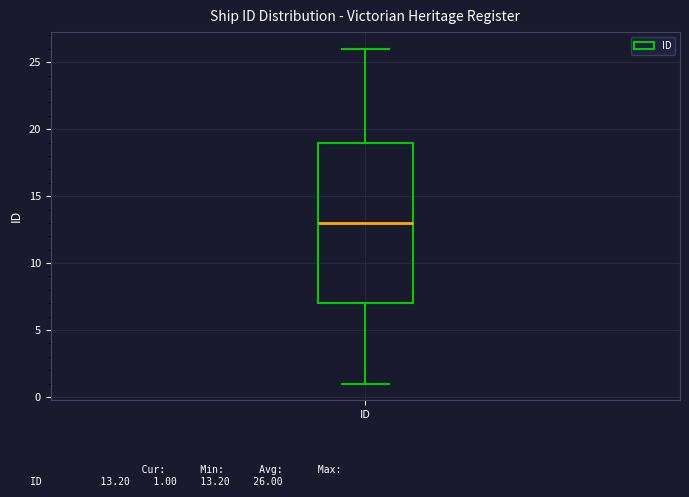

Read this box plot against the y-axis: the position of the median line, the range covered by the box, and the ends of both whiskers. The values are not printed on the chart, so give them approximately, as read against the axis.

median 13, box 7 to 19, whiskers 1 to 26